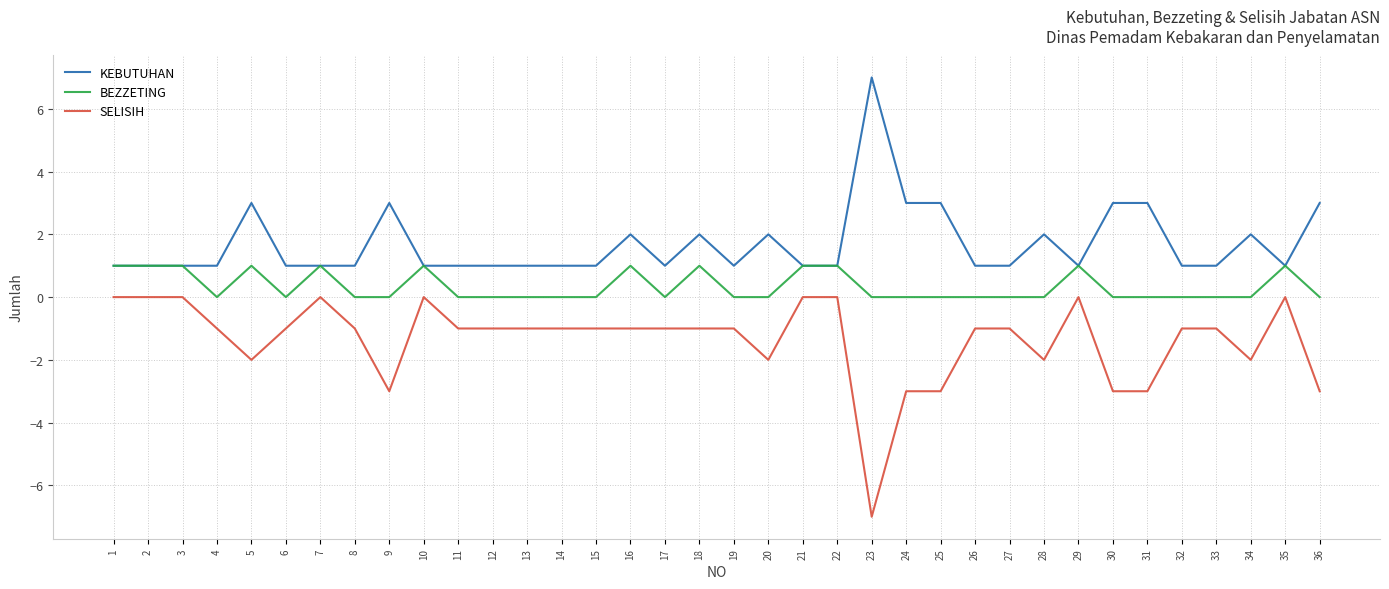

True or false: SELISIH and BEZZETING cross at least once.

False